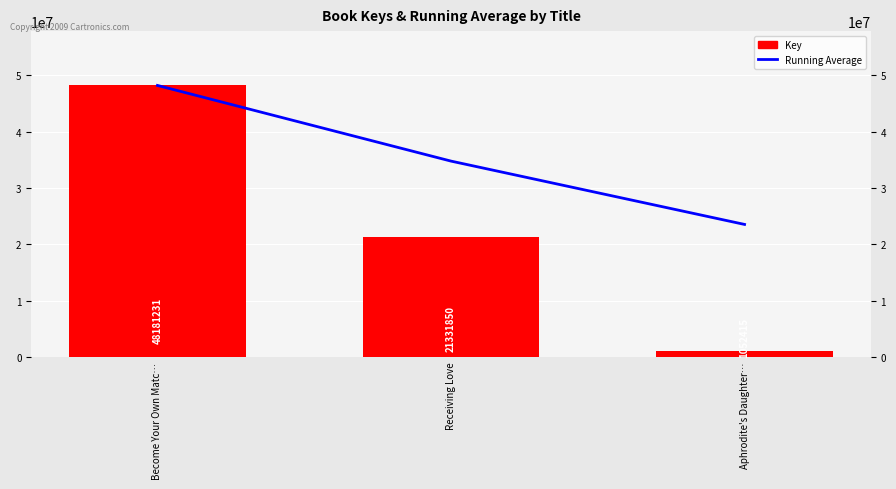

What is the label of the 1st bar from the right?

Aphrodite's Daughter…